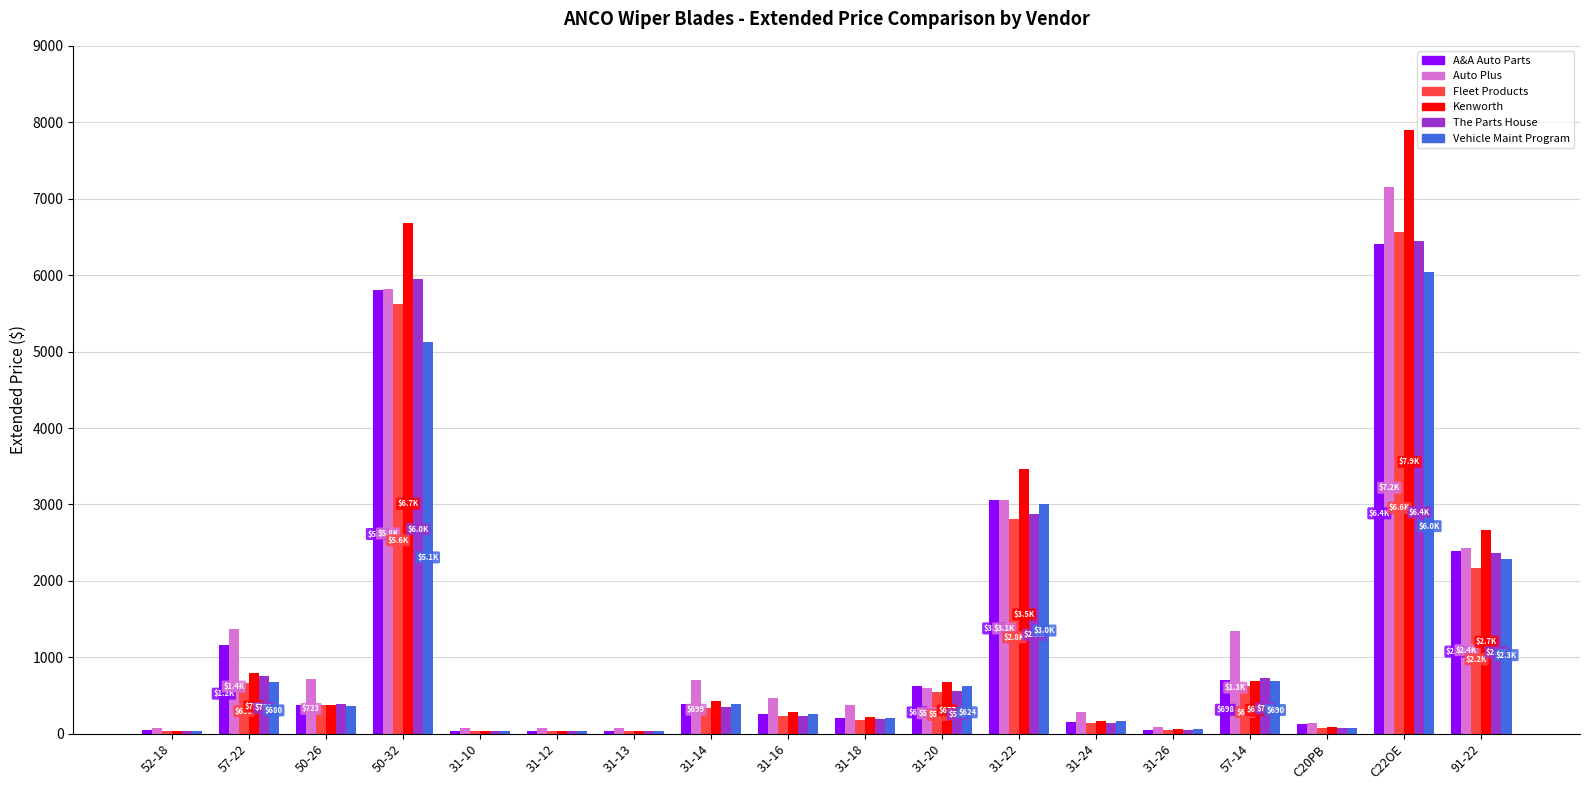

At how many categories does at least one series exceed 2160?

4